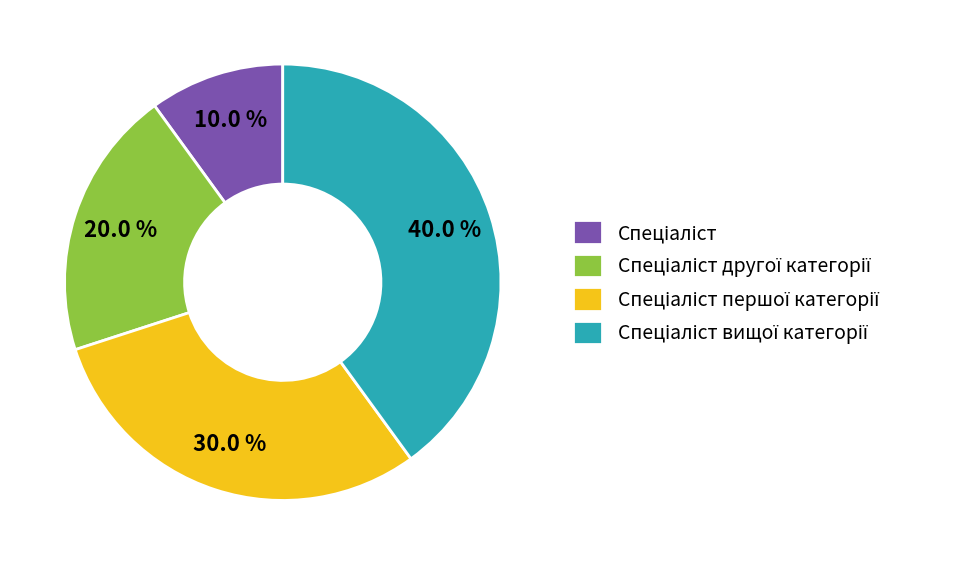

Is there a majority slice in this chart?

No